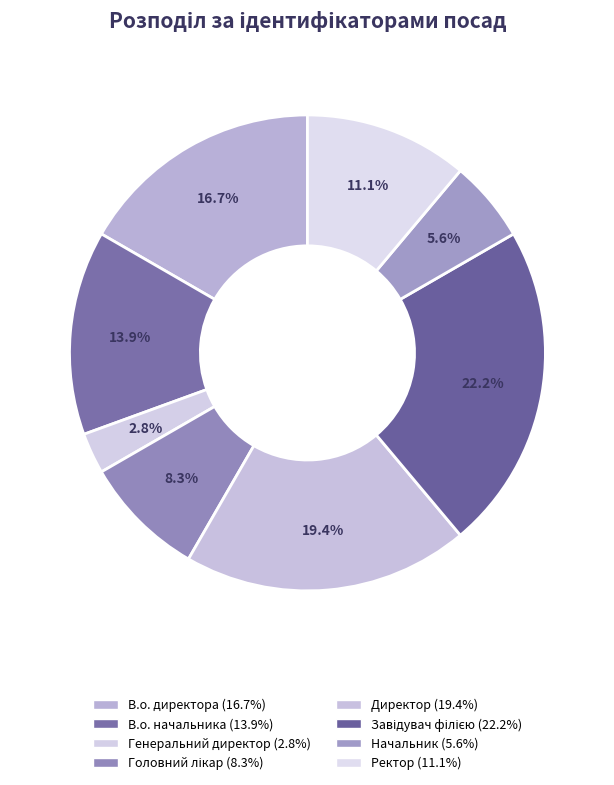

How many segments does this pie chart have?

8